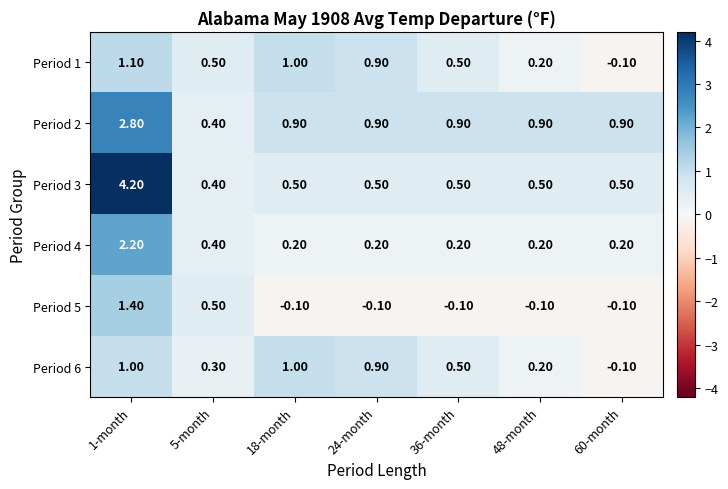

At which category is the sum across all series the highest?

1-month